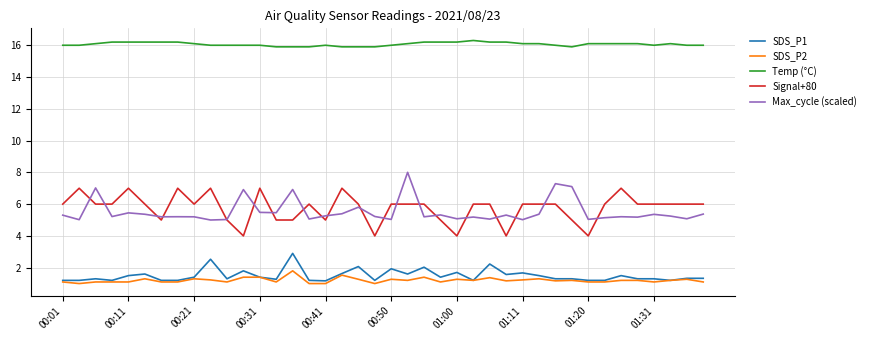

List the series in order of their peak value, lowest first.

SDS_P2, SDS_P1, Signal+80, Max_cycle (scaled), Temp (°C)